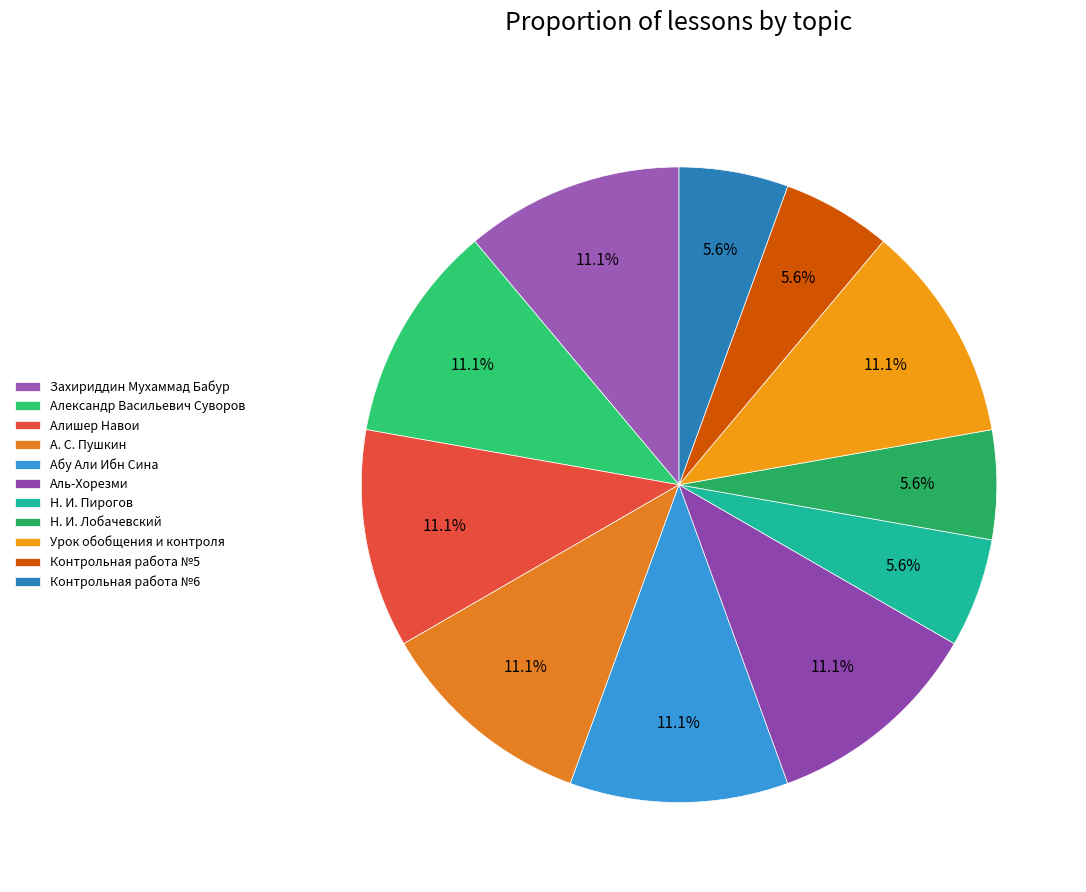

How many slices are in this pie chart?

11